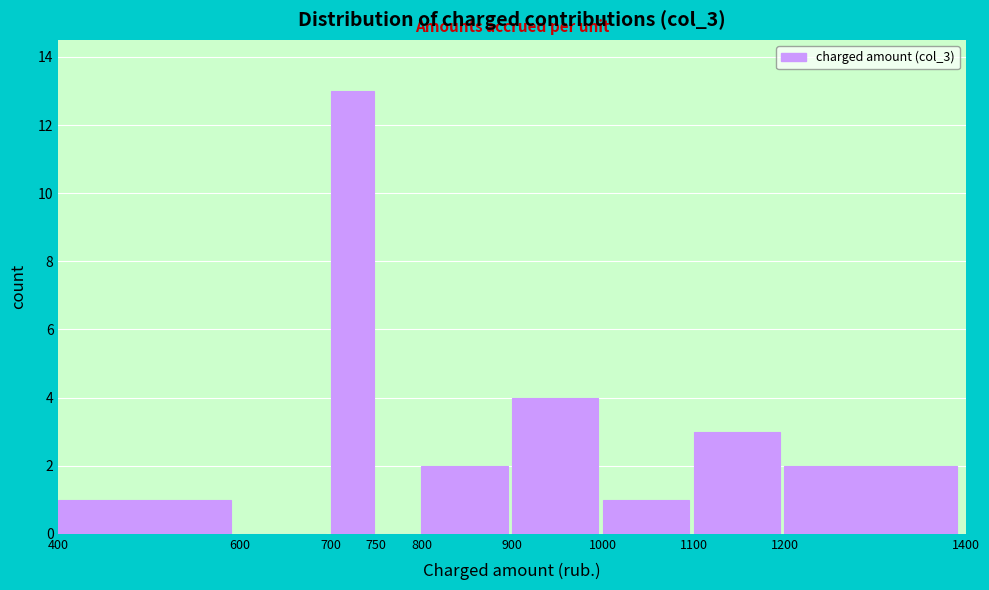

Over which range of the x-axis is the bar tallest?

700 to 750